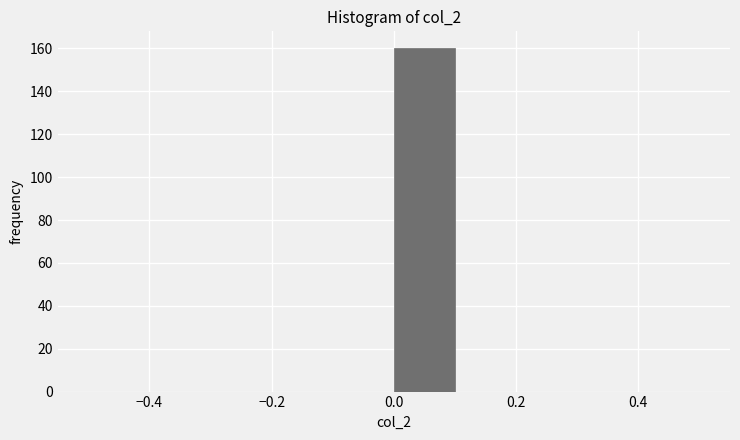

Reading left to right, transcribe this chart: for each bar, give the range it covers on the x-axis and its height. The values are not printed on the chart, so give them approximately, as read against the axis.

-0.5 to -0.4: 0
-0.4 to -0.3: 0
-0.3 to -0.2: 0
-0.2 to -0.1: 0
-0.1 to 0.0: 0
0.0 to 0.1: 160
0.1 to 0.2: 0
0.2 to 0.3: 0
0.3 to 0.4: 0
0.4 to 0.5: 0